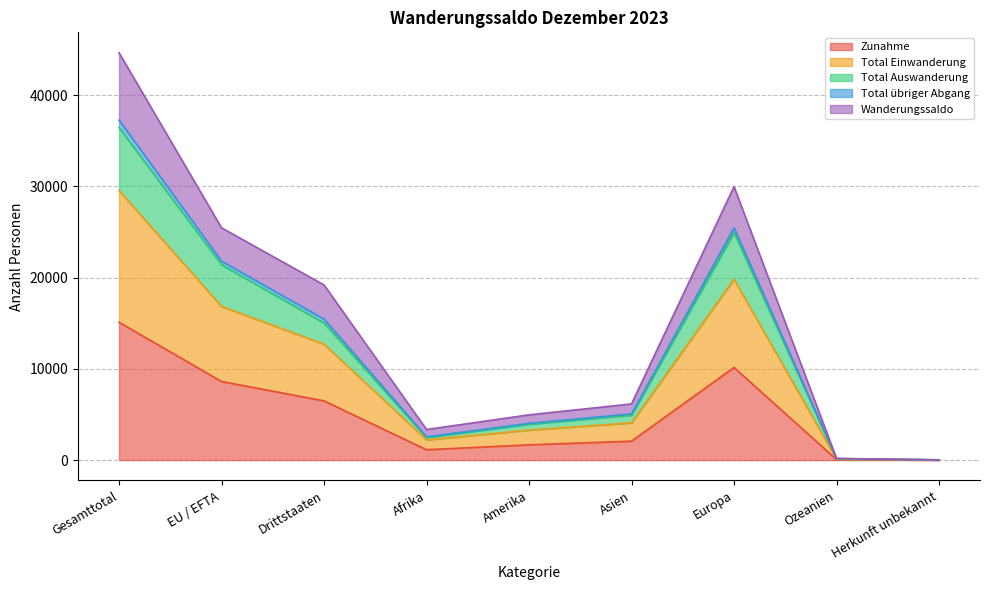

What is the sum of the Zunahme values at Gesamttotal and Europa?

25265